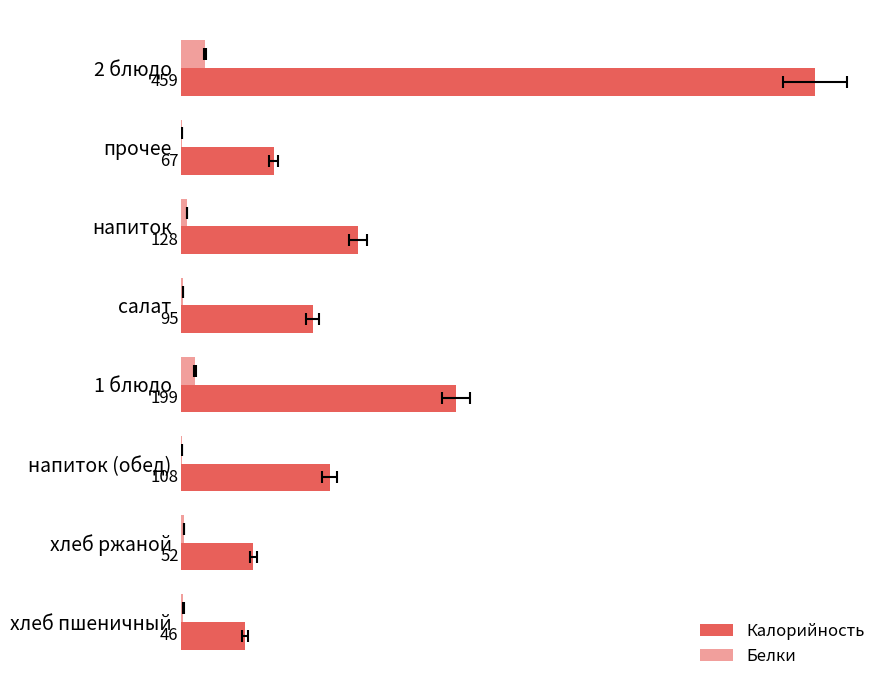

Is the value of Белки at 1 блюдо greater than the value of Калорийность at салат?

No